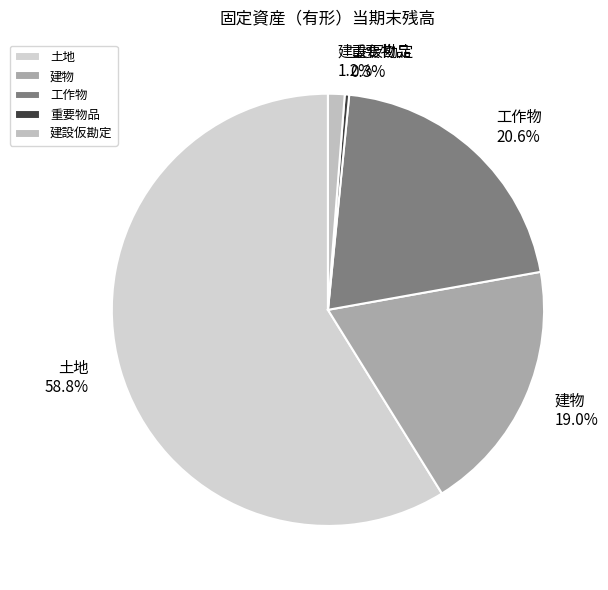

Which category has the biggest portion of the pie?

土地